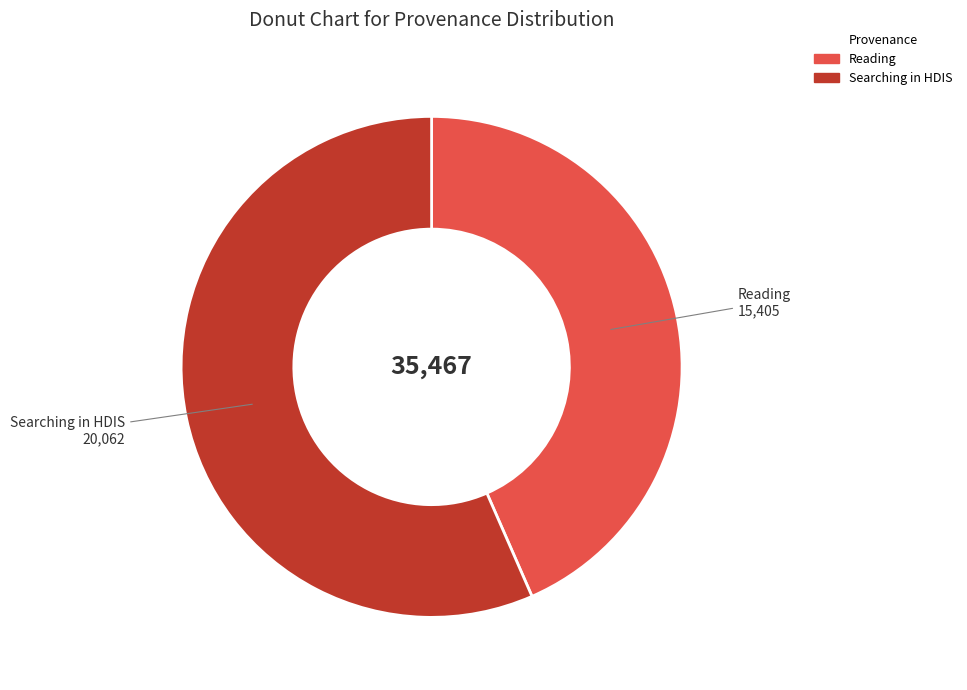

Combined, do Searching in HDIS and Reading account for over 50%?

Yes